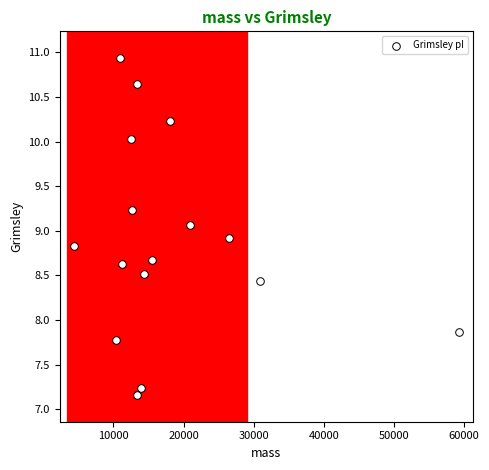

What is the range of X values (max minus min)?

54917.7